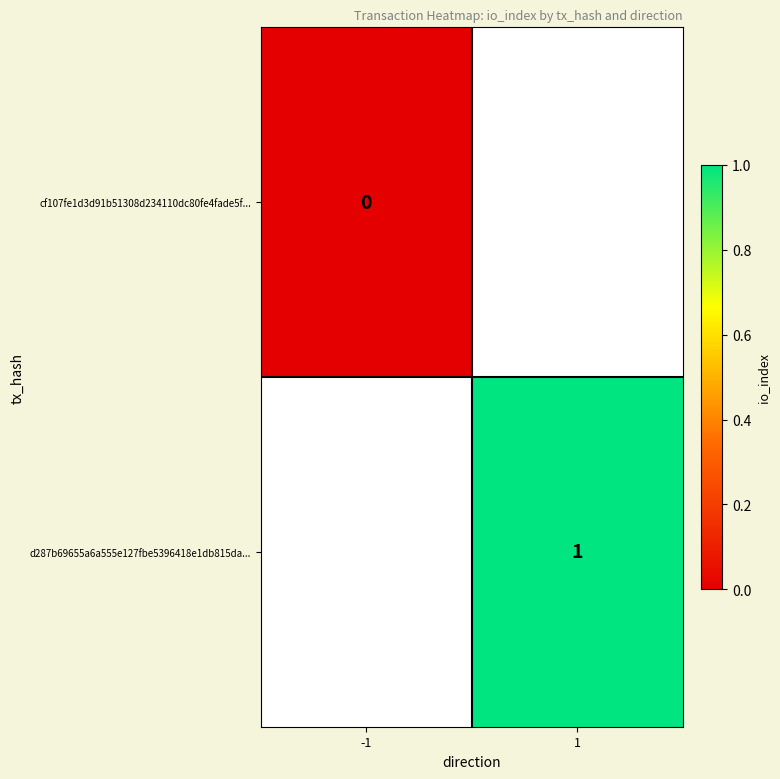

The value of d287b69655a6a555e127fbe5396418e1db815da... at 1 is 1. True or false?

True